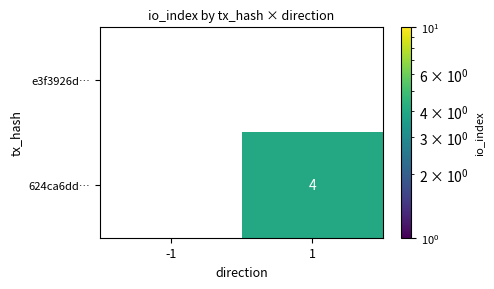

Which series has the widest spread of values?

624ca6dd…